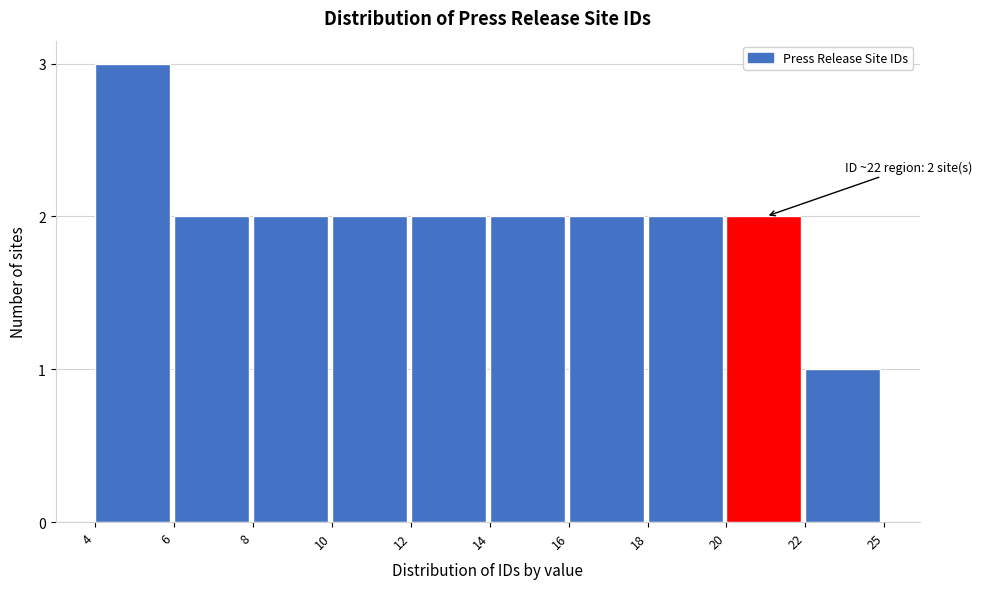

Reading left to right, transcribe all the data shown in this chart.

4=3	6=2	8=2	10=2	12=2	14=2	16=2	18=2	20=2	22=1